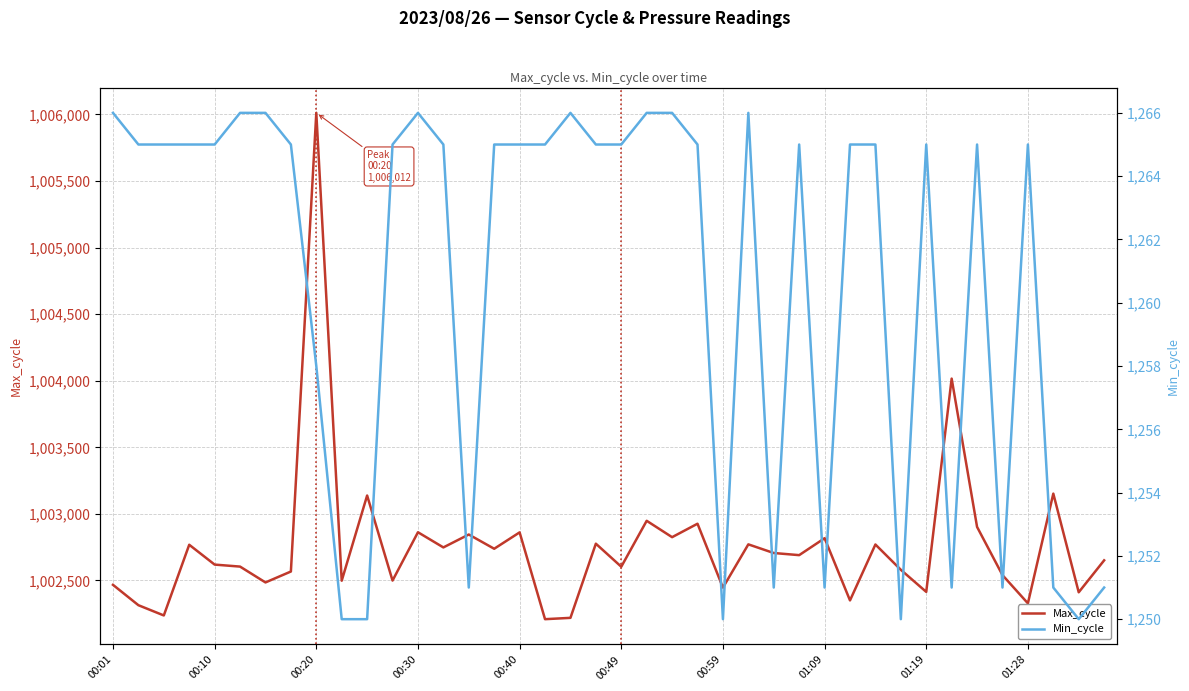

What is the value of the Max_cycle point at the 22nd from the left?

1002948